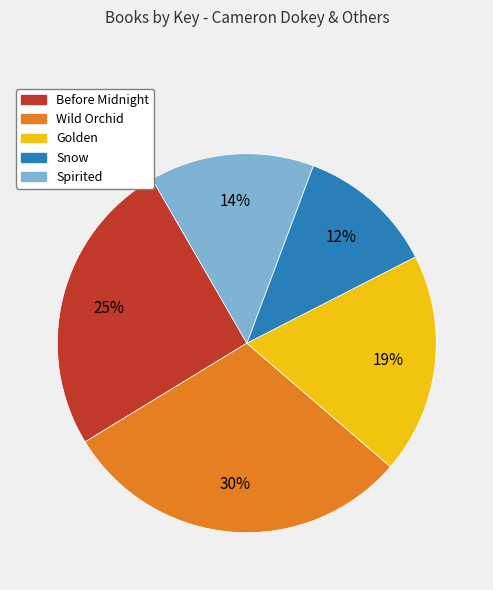

The Spirited slice represents 7% of the pie. True or false?

False